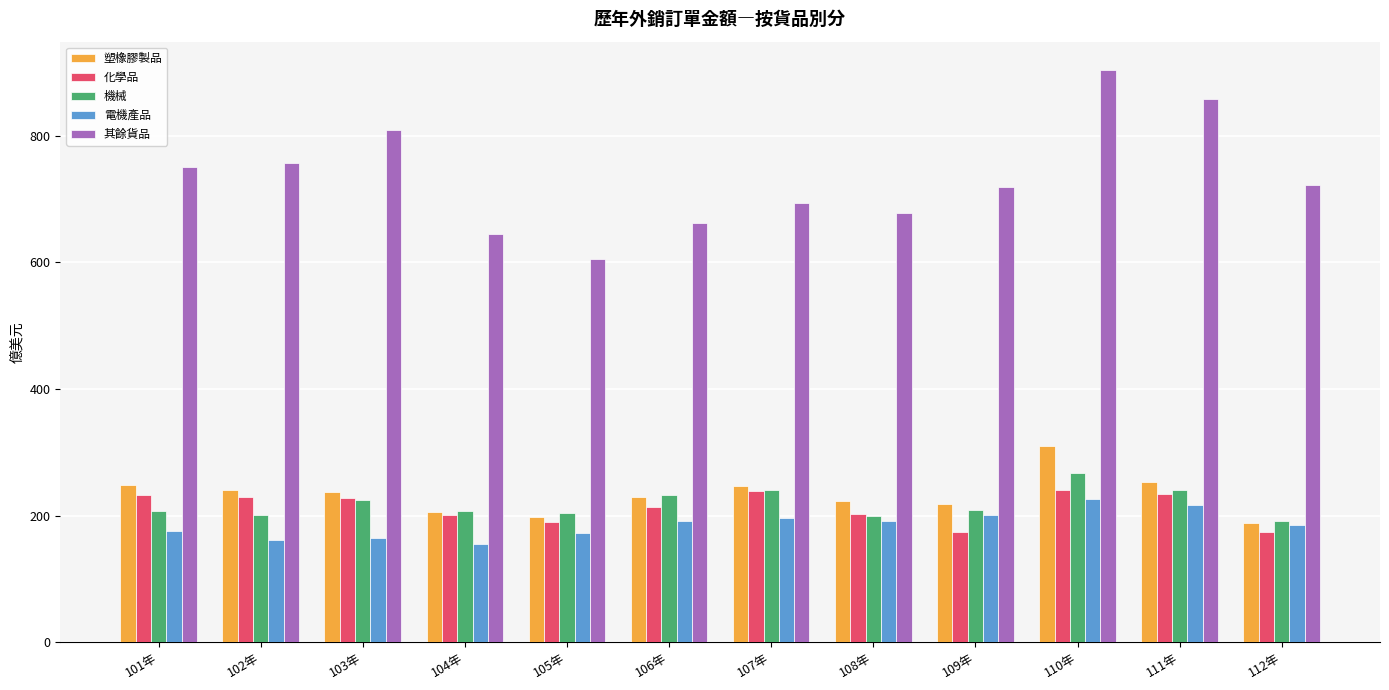

What is the difference between the highest and lowest values at 103年?

644.2